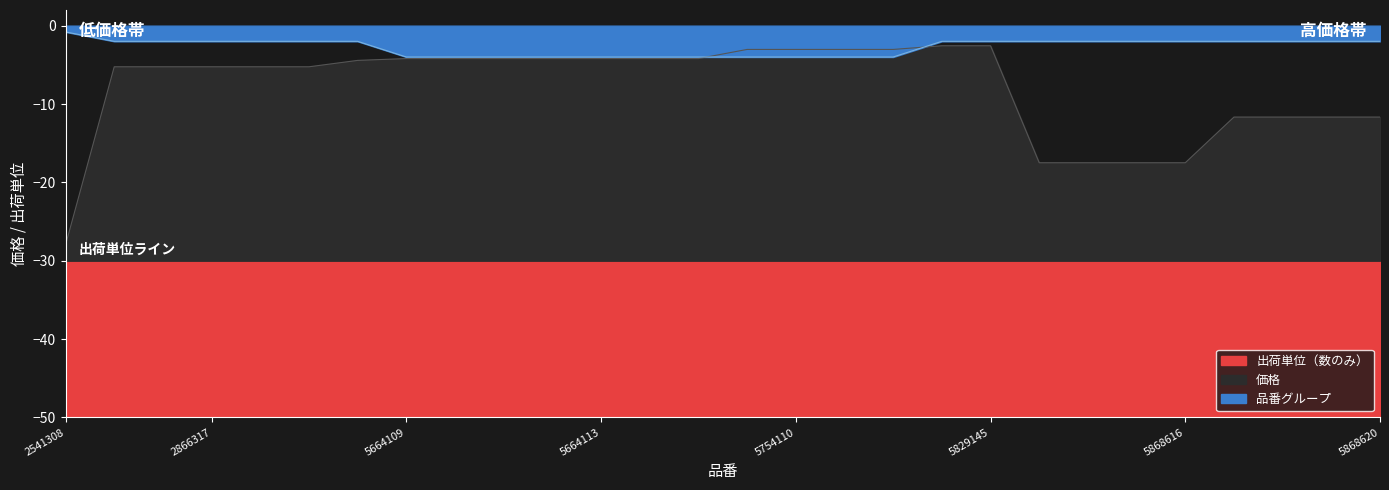

What value does the 出荷単位（数のみ） series have at 5829145?

-2.0